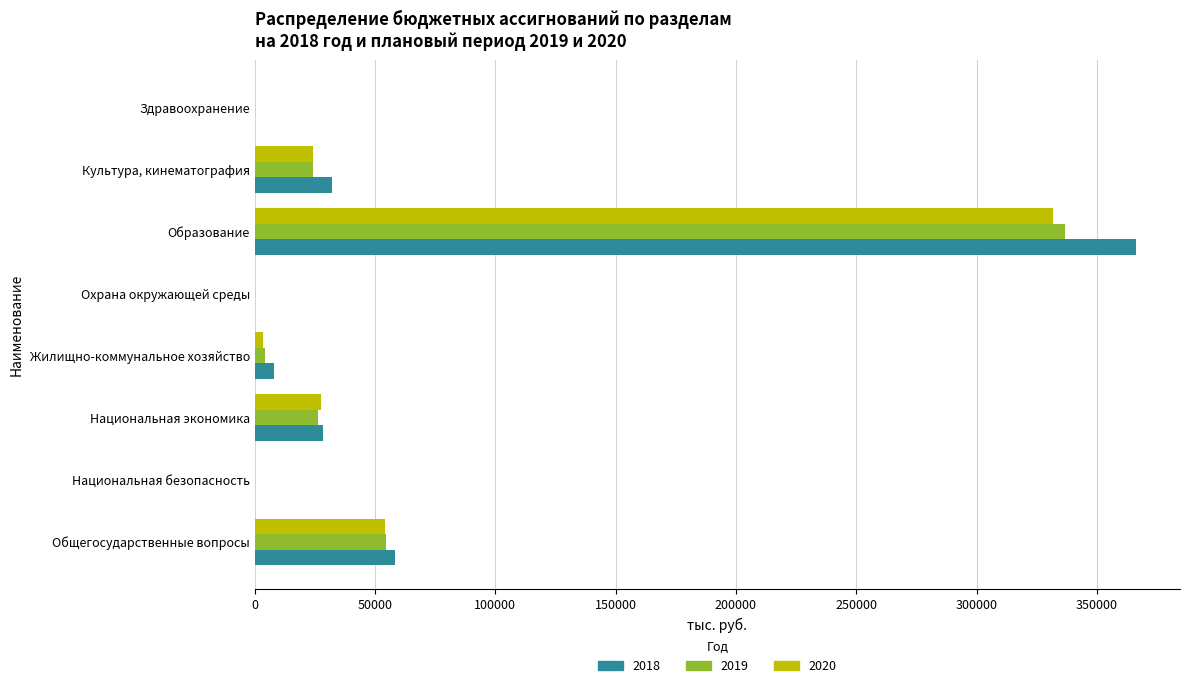

What value does the 2018 series have at Образование?

366235.5